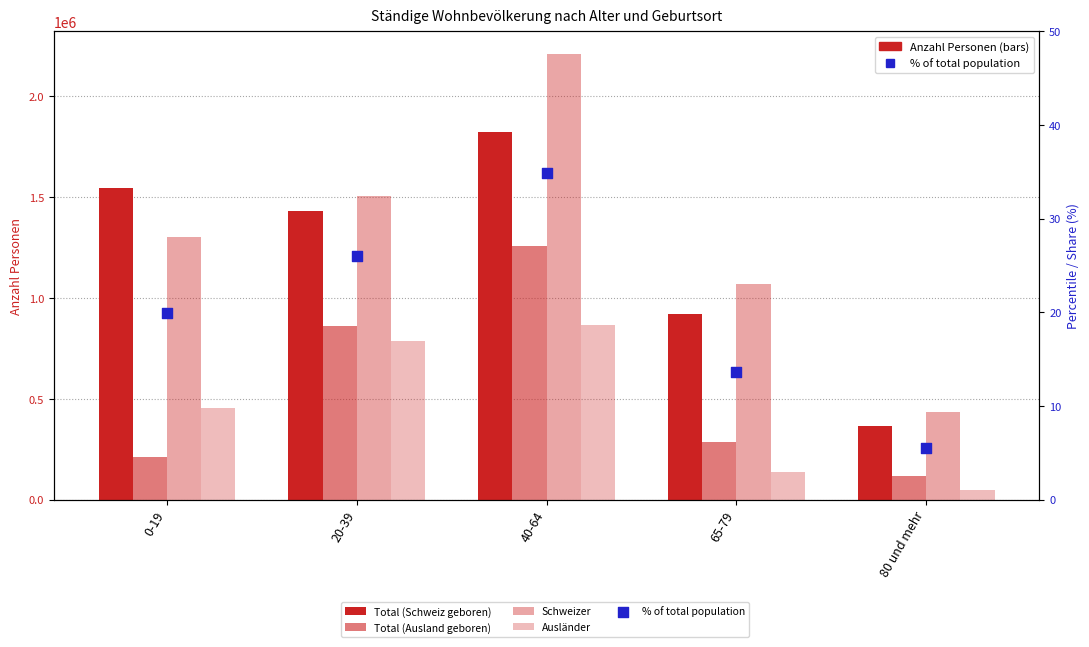

Is the value of Schweizer at 0-19 greater than the value of Total (Schweiz geboren) at 0-19?

No